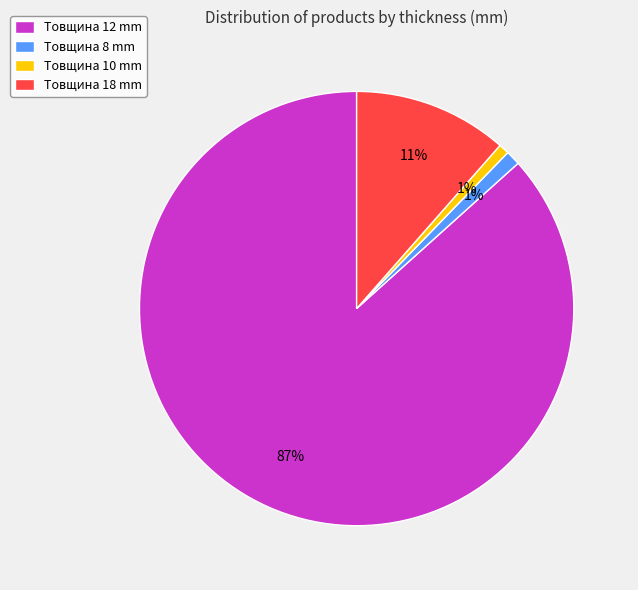

Does any single category account for the majority?

Yes